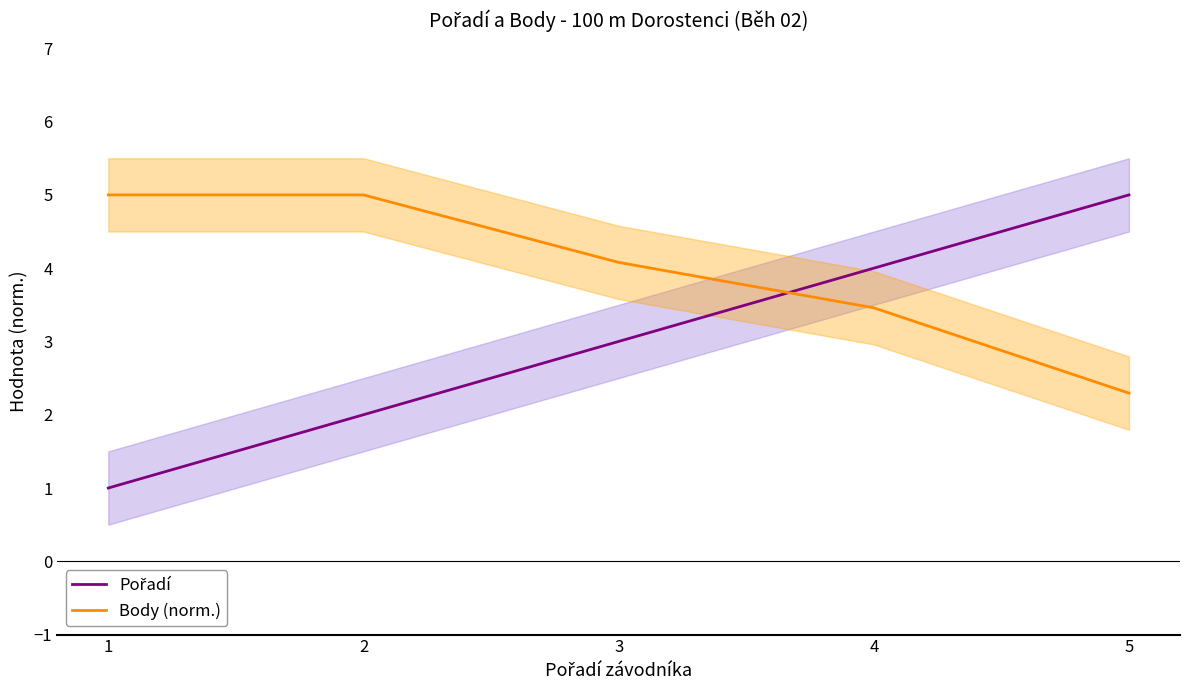

How many lines are shown in the chart?

2